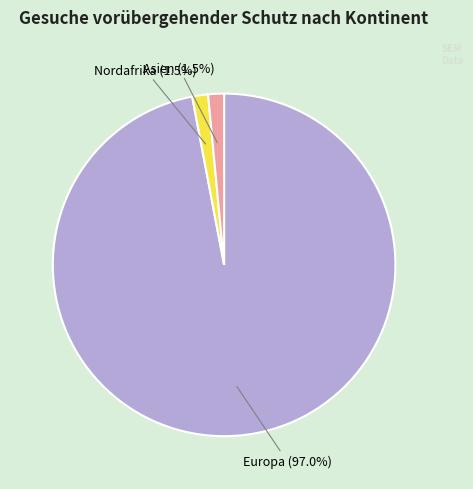

Between Europa and Nordafrika, which is larger?

Europa